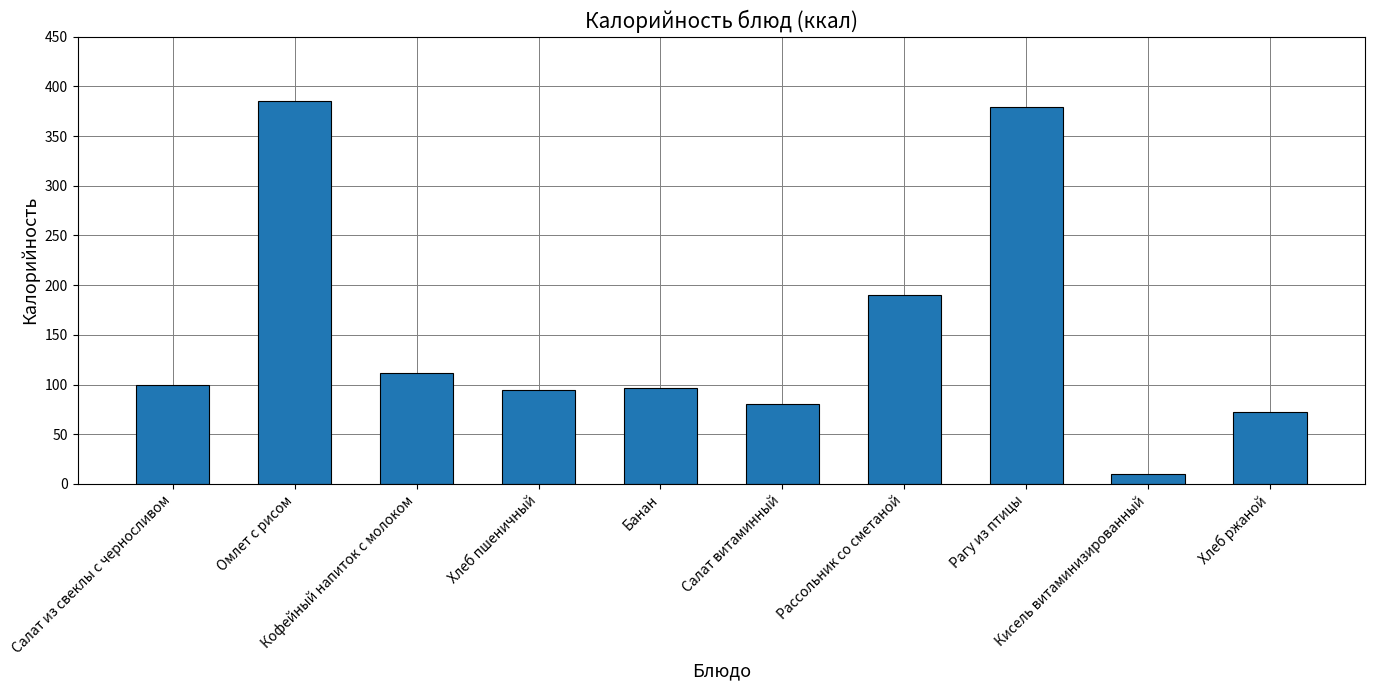

At which label does the data first exceed 99?

Салат из свеклы с черносливом